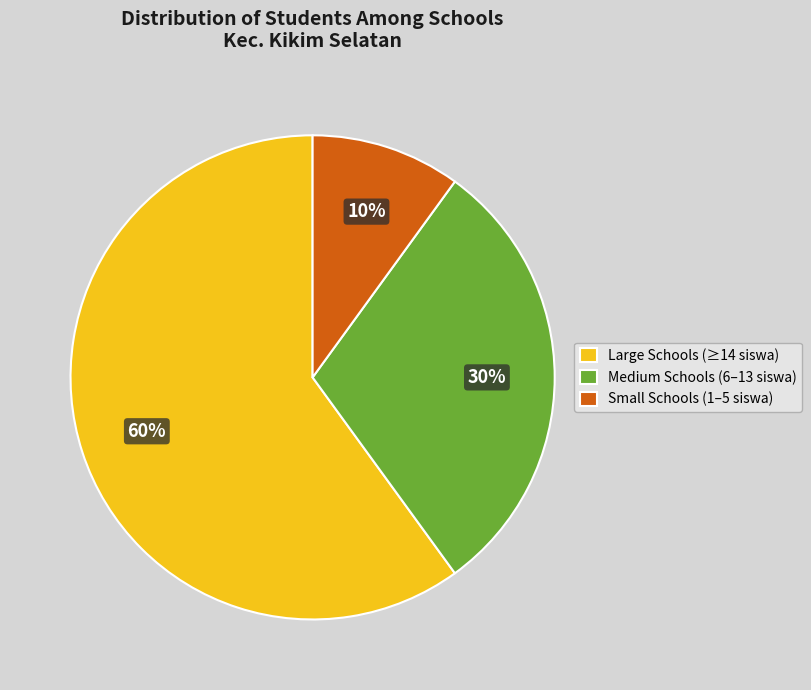

Combined, do Small Schools (1–5 siswa) and Medium Schools (6–13 siswa) account for over 50%?

No